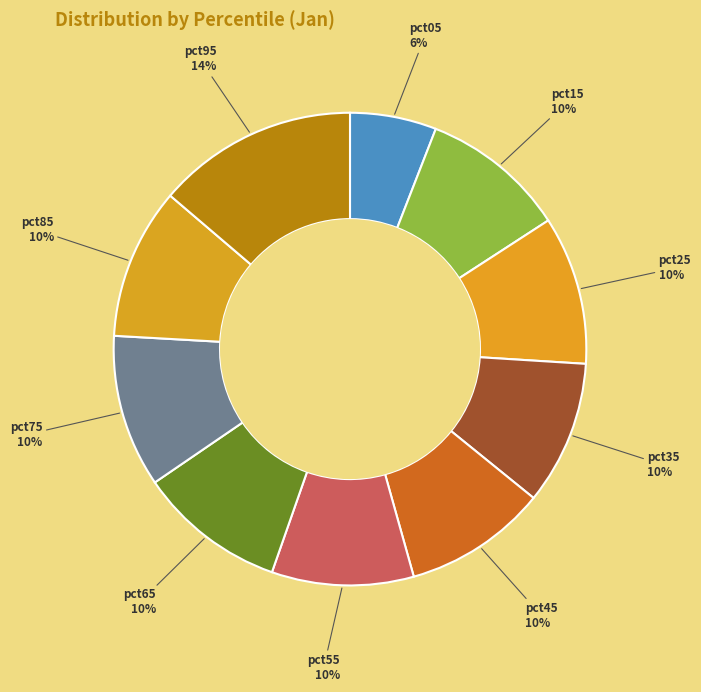

Does pct65 account for over 50% of the chart?

No